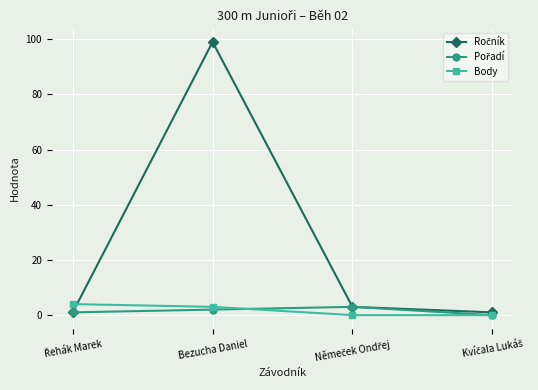

How many distinct data groups are displayed?

3